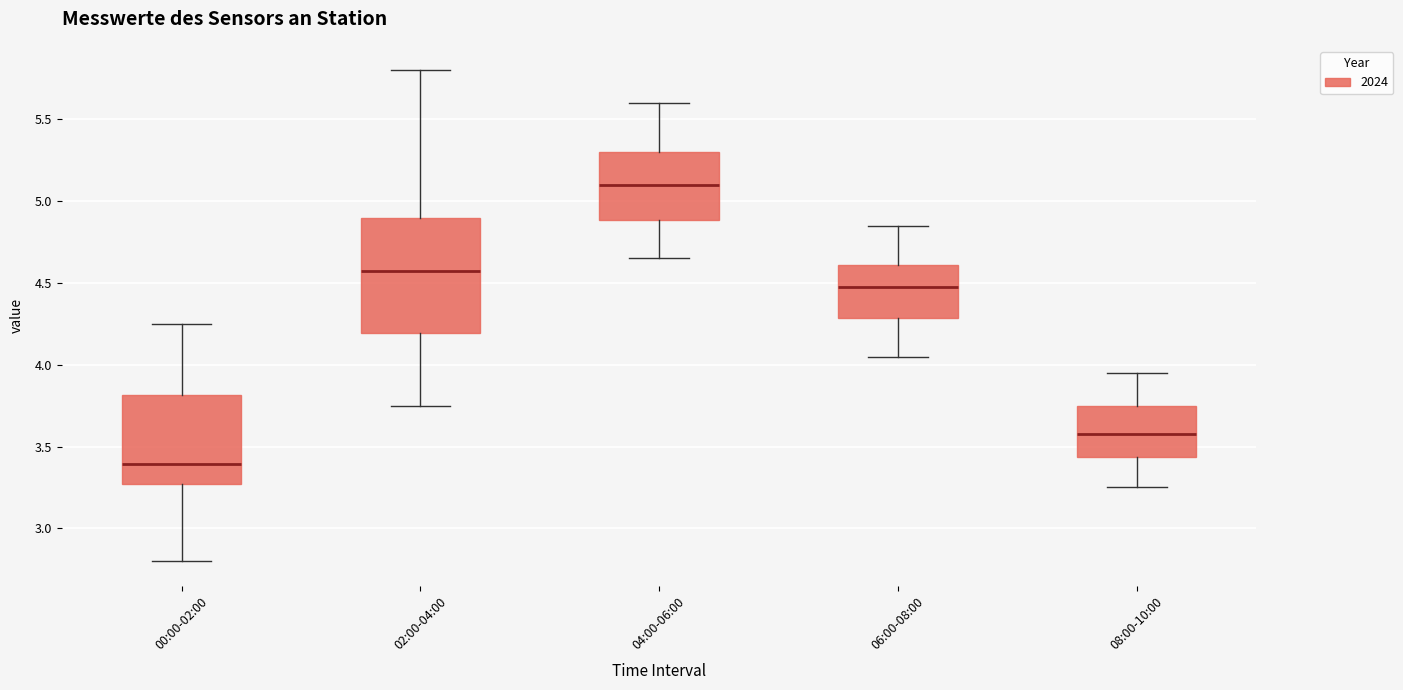

Comparing the boxes themselves (not the whiskers), which one is the tallest?

02:00-04:00